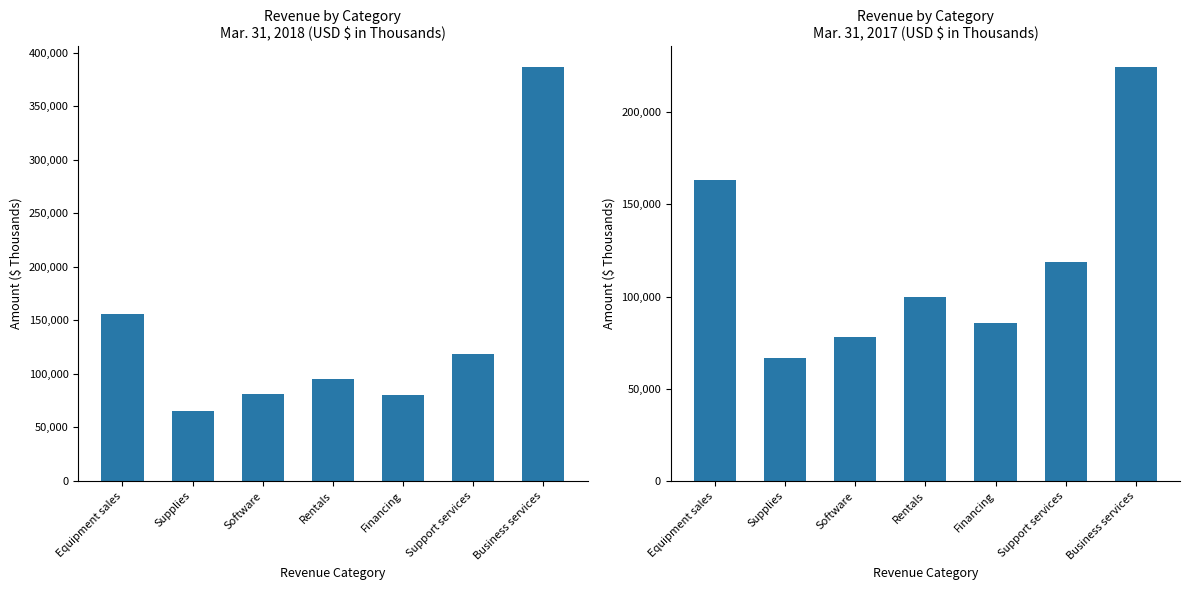

Read the Mar. 31, 2017 value at Software.

77867